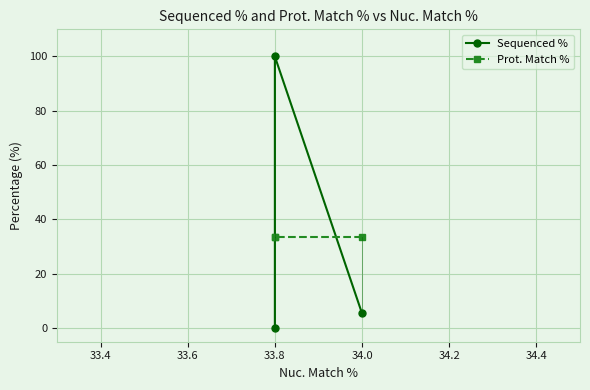

Where is Prot. Match % nearest to the value 33?

34.0